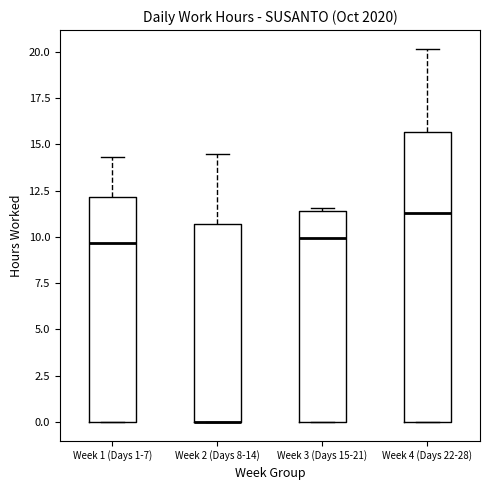

Which box is the tallest, from its lower edge to its upper edge?

Week 4 (Days 22-28)